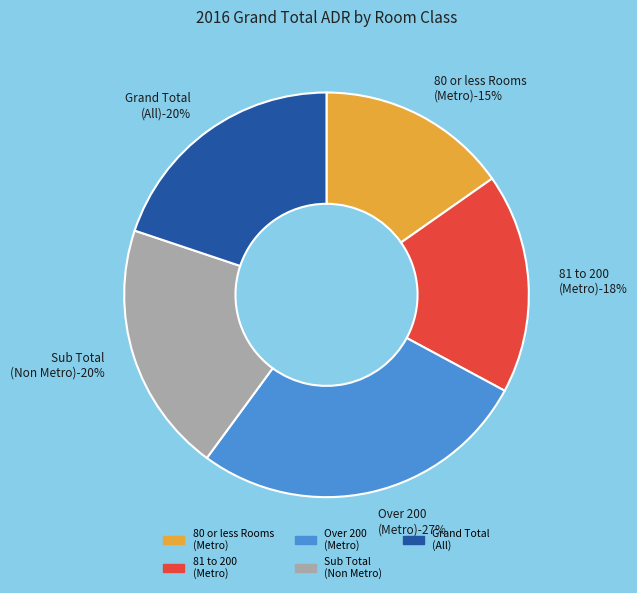

How many segments does this pie chart have?

5